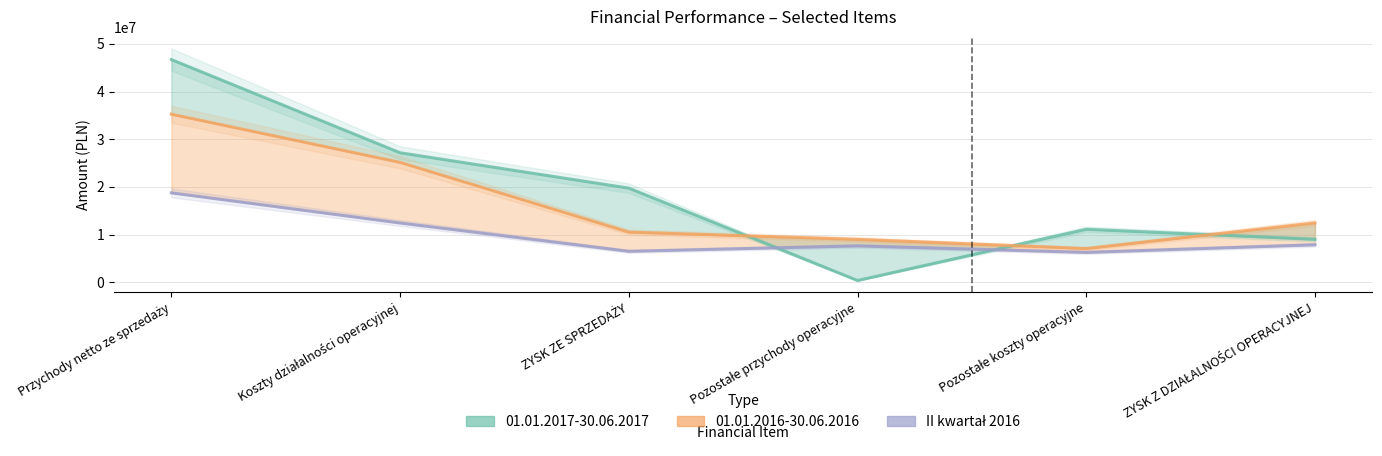

What is the sum of the col_5 (01.01.2016-30.06.2016) values at Pozostałe przychody operacyjne and Koszty działalności operacyjnej?

34138000